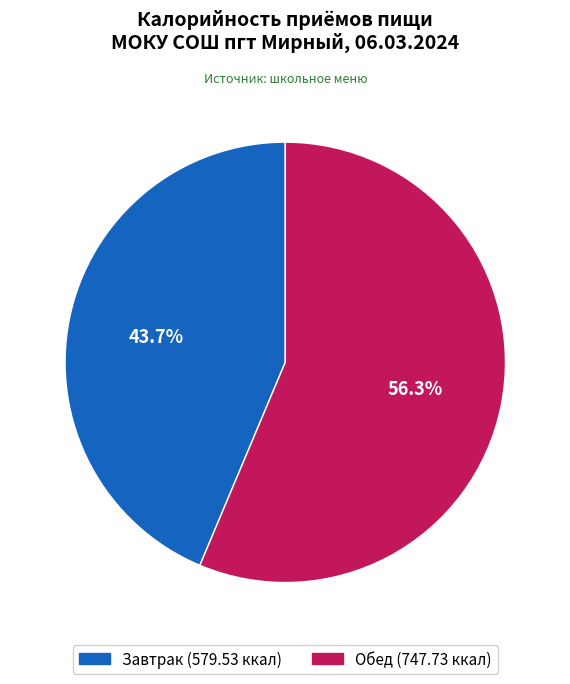

Approximately how many times larger is the value at Завтрак compared to Обед?

0.8